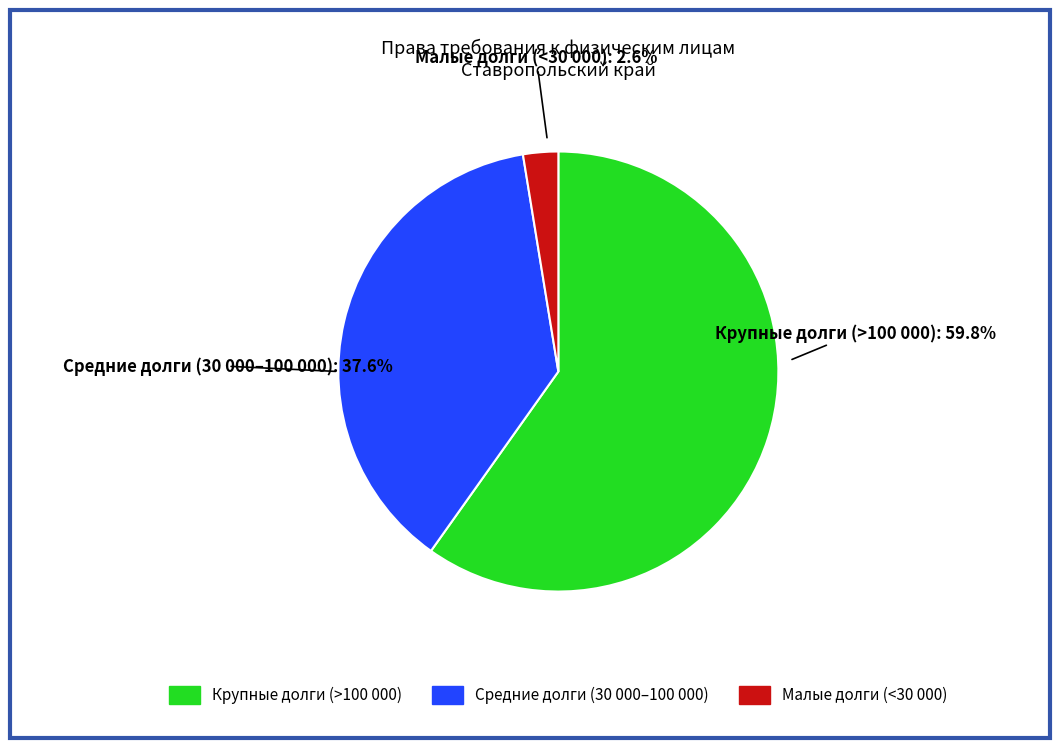

Does any single category account for the majority?

Yes